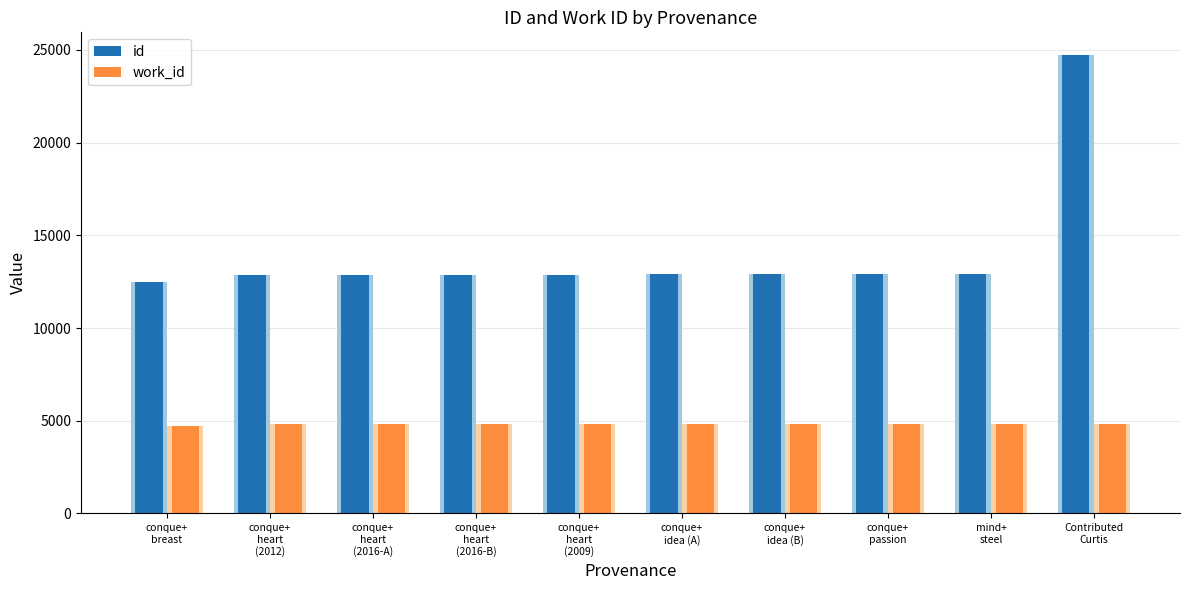

True or false: work_id has a value of 4812 at Contributed
Curtis.

True